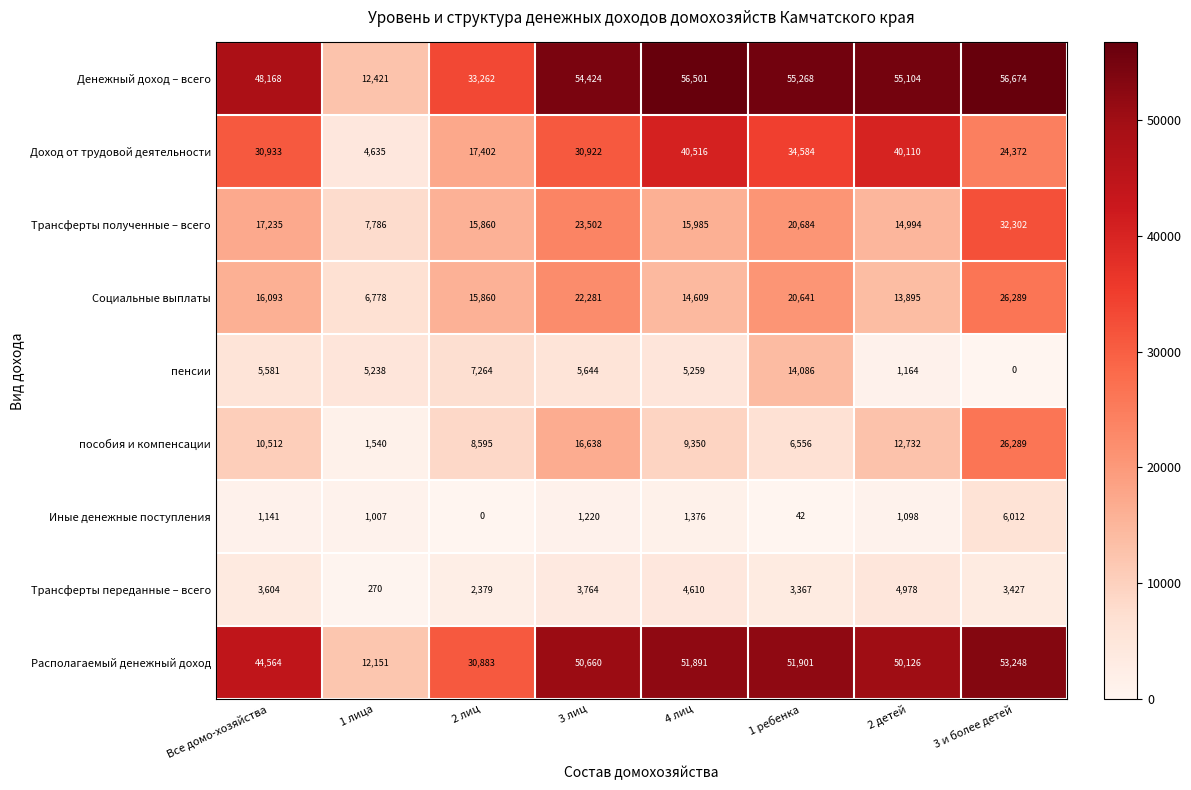

What is the sum of all Располагаемый денежный доход values?

345424